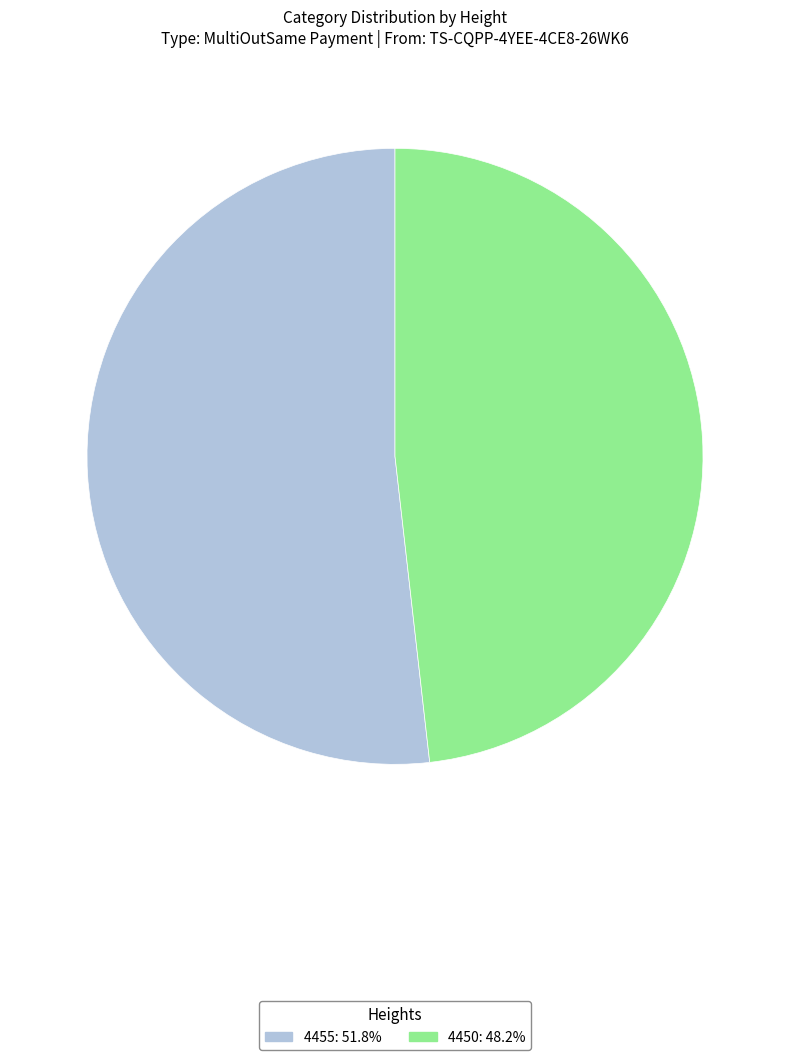

Does 4455 account for over 50% of the chart?

Yes